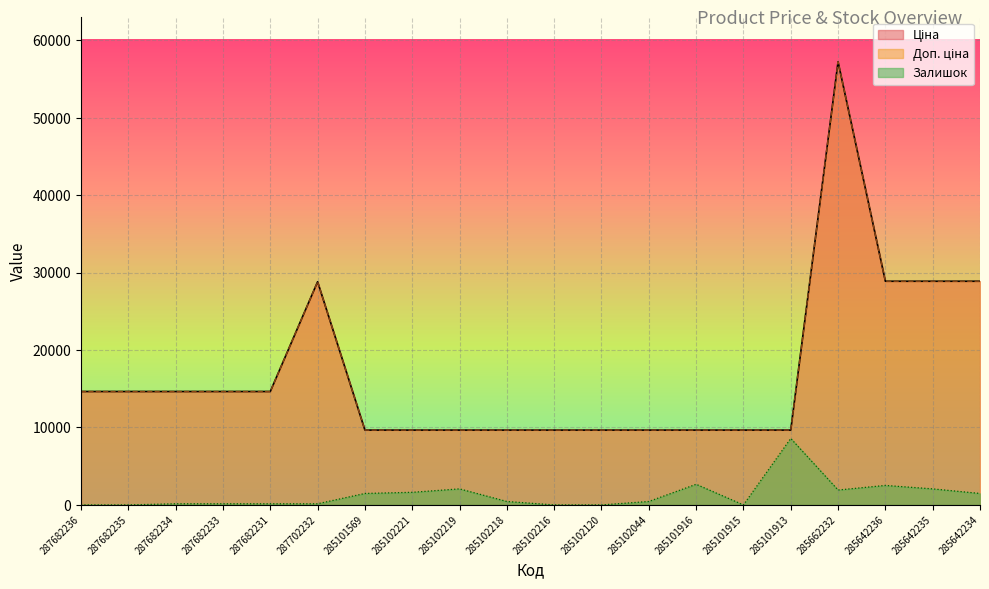

True or false: Ціна and Доп. ціна intersect in this chart.

False